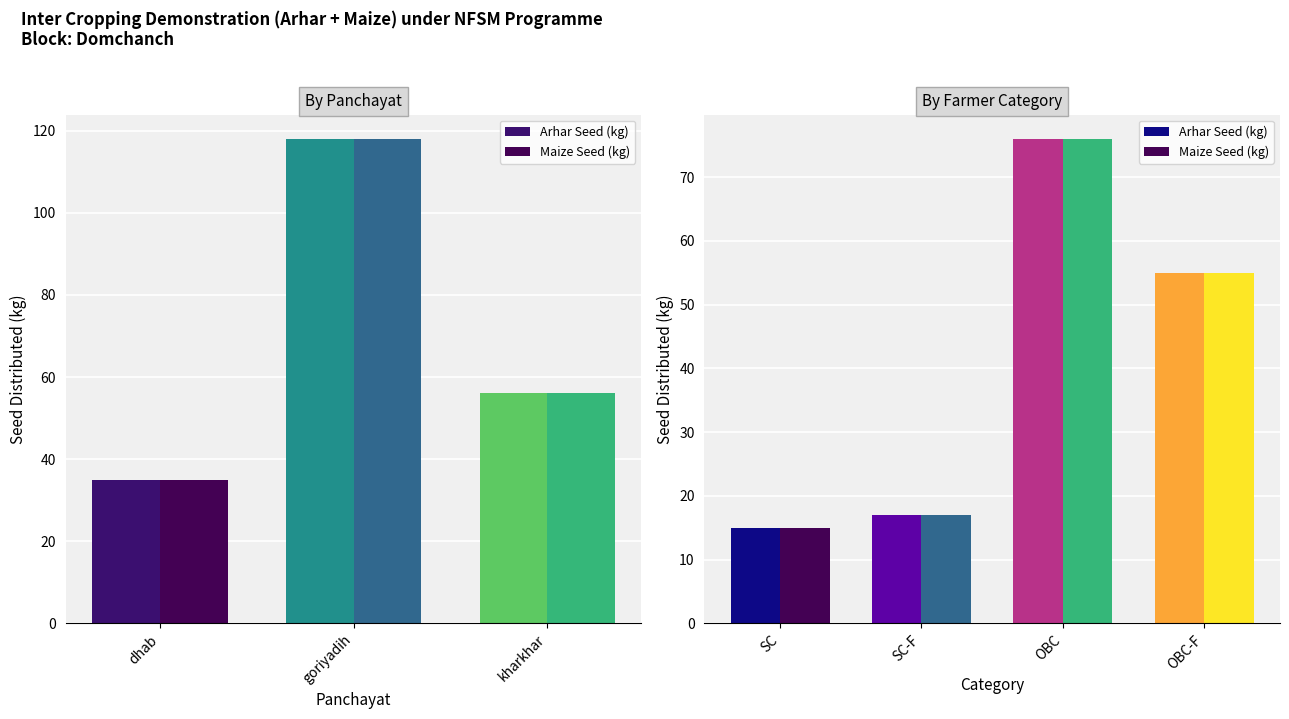

The Maize Seed (kg) series shows 55 at OBC-F. True or false?

True